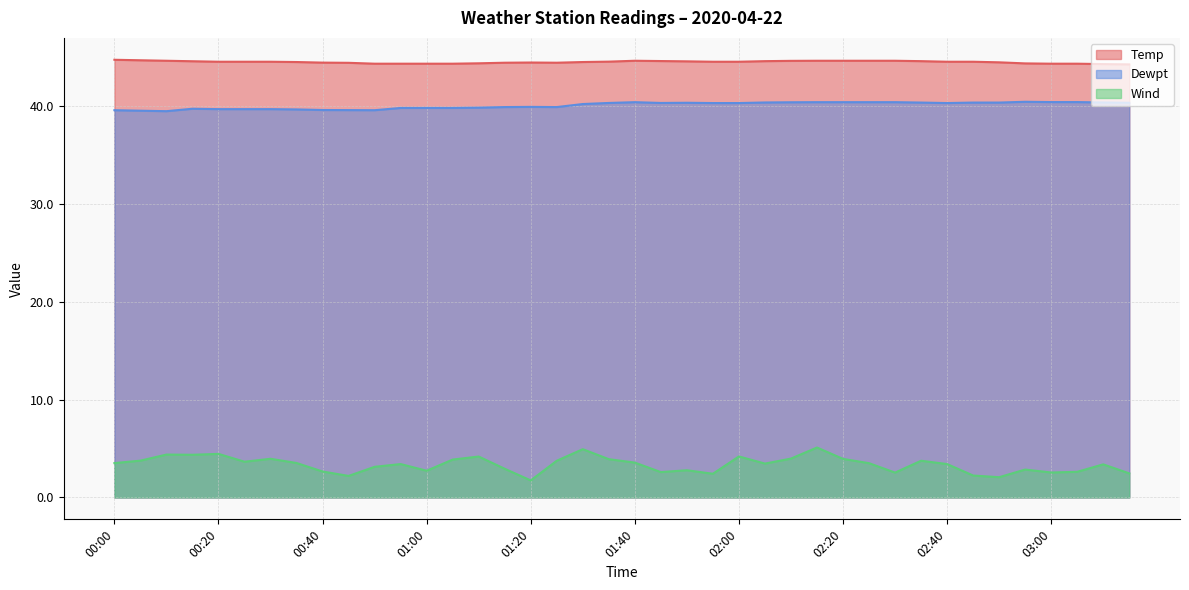

Which series has the widest spread of values?

Wind